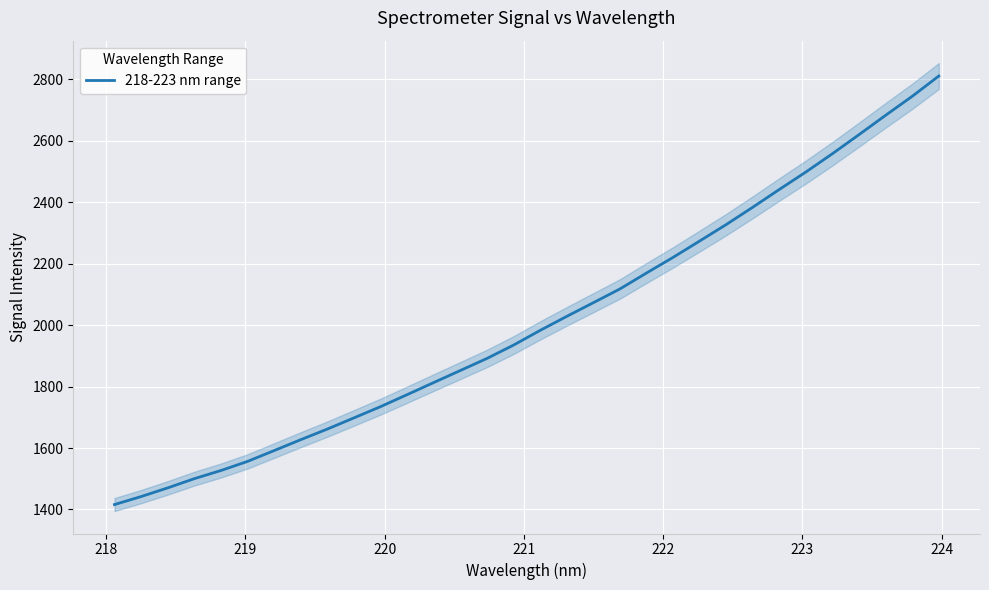

What is the average value?

2013.0